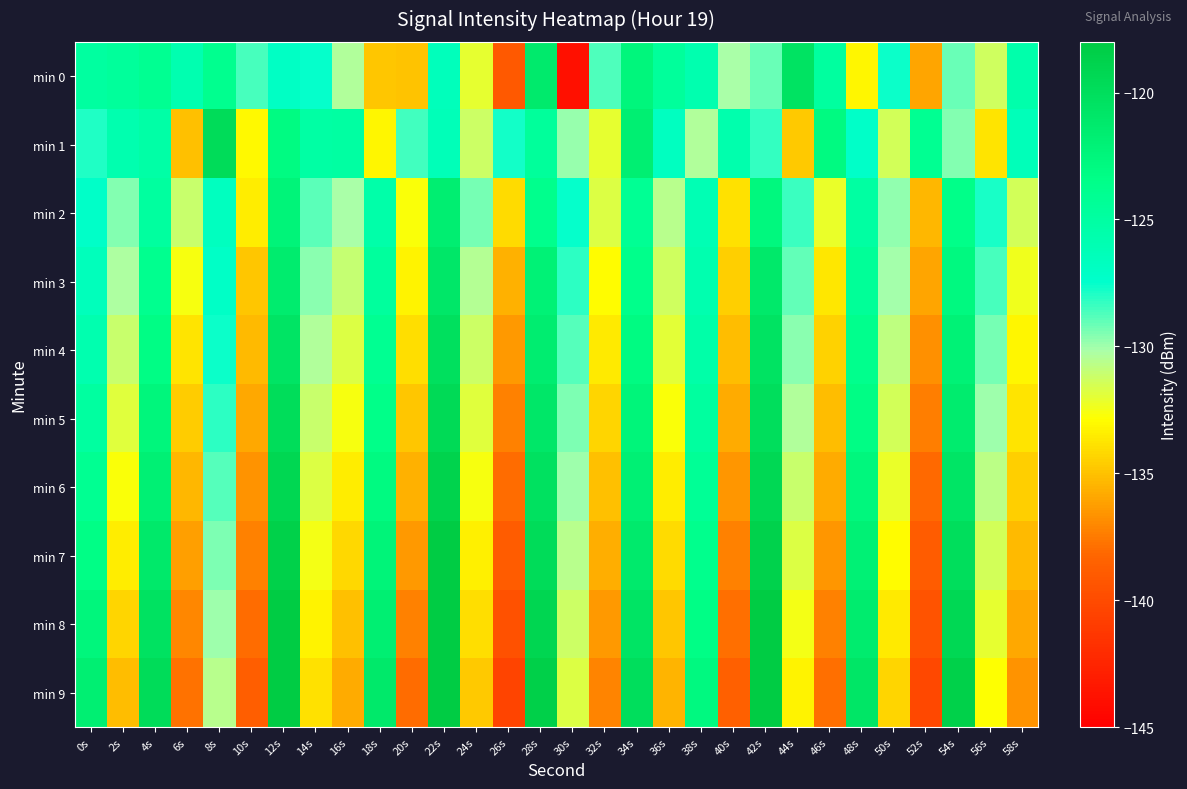

What is the total value across all series at 56s?

-1307.9